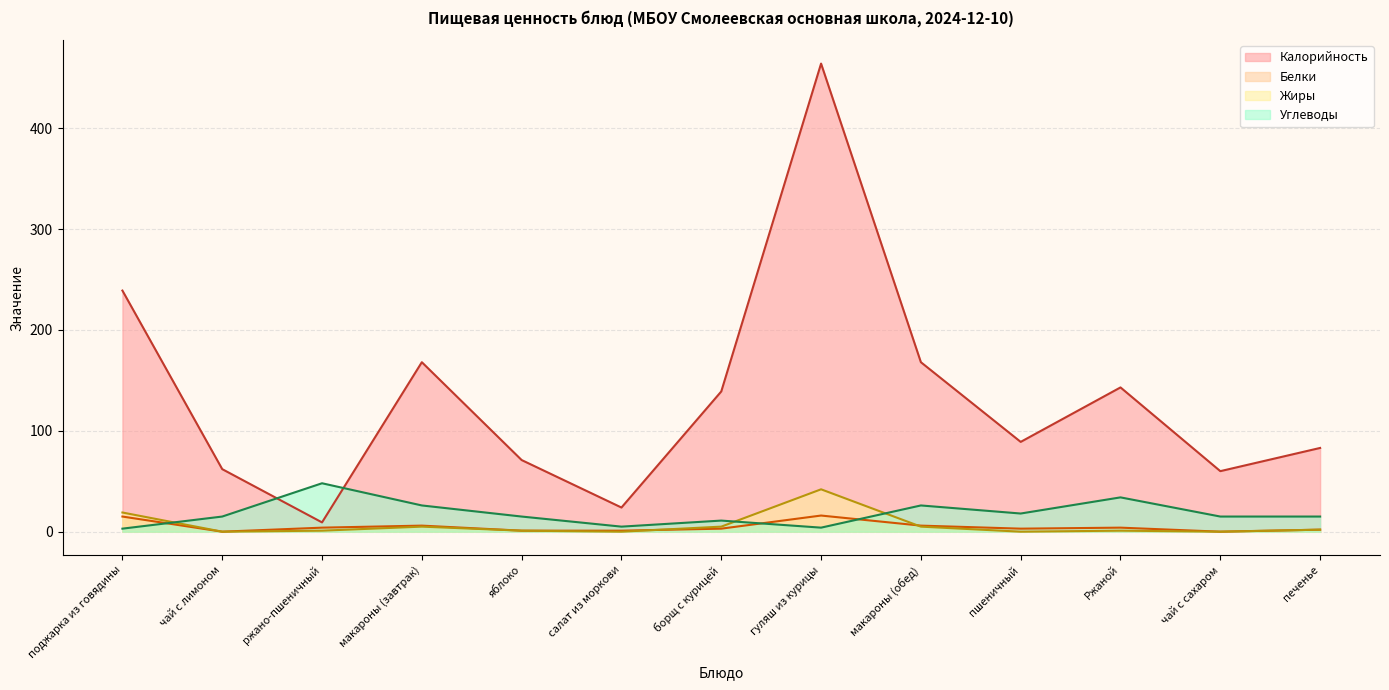

Where is the first local maximum for Калорийность?

макароны (завтрак)